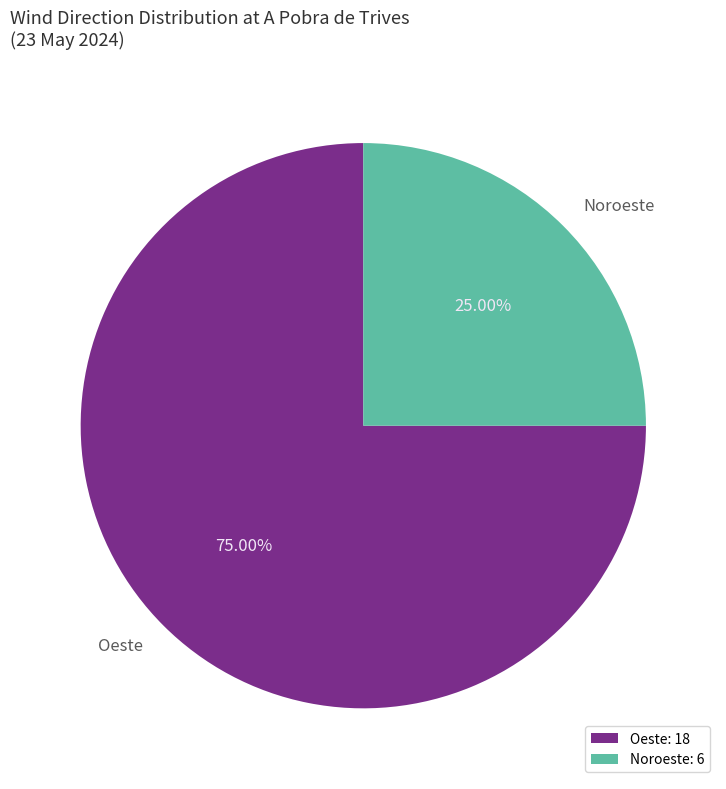

Count the number of slices in the pie.

2